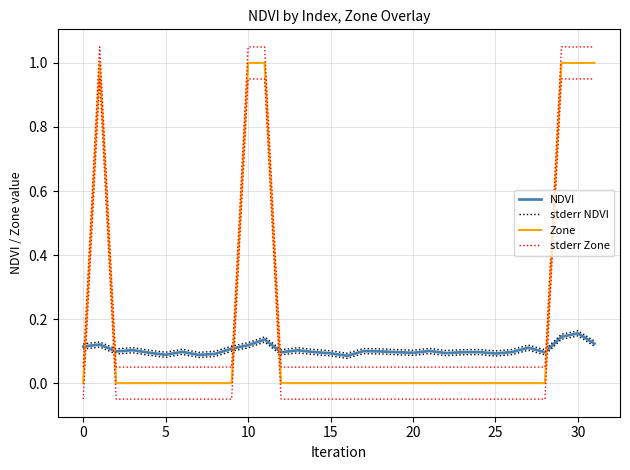

Count the number of categories in the chart.

32